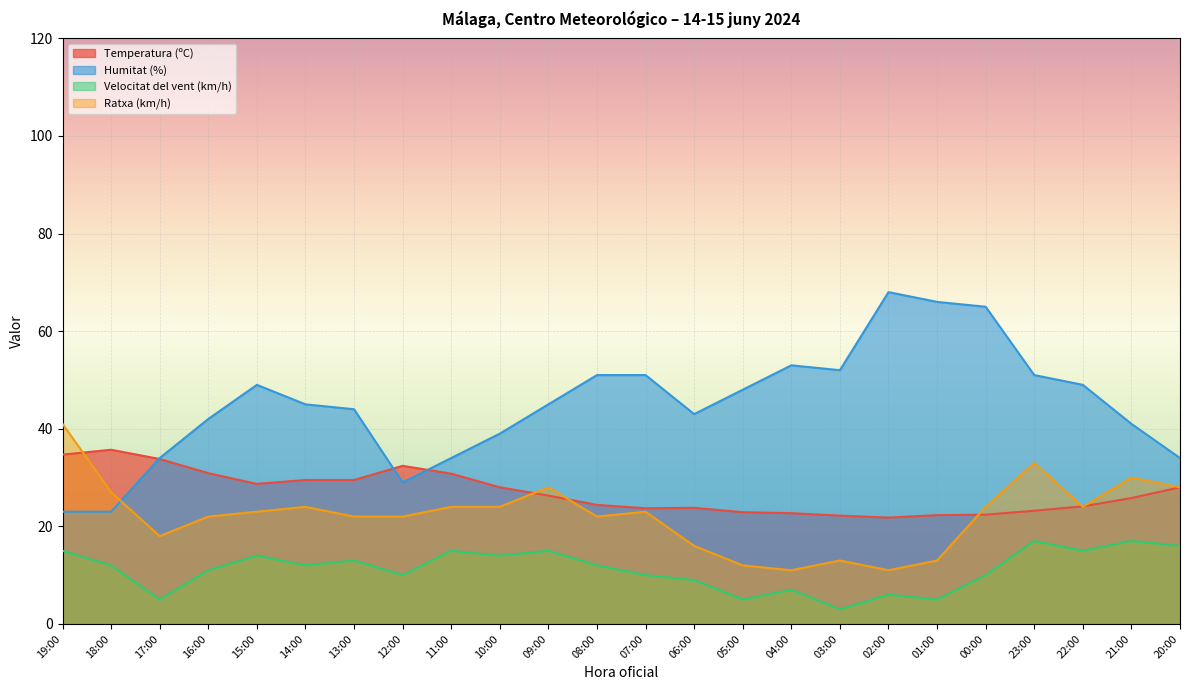

What are all the series names shown in the legend?

Temperatura (ºC), Humitat (%), Velocitat del vent (km/h), Ratxa (km/h)